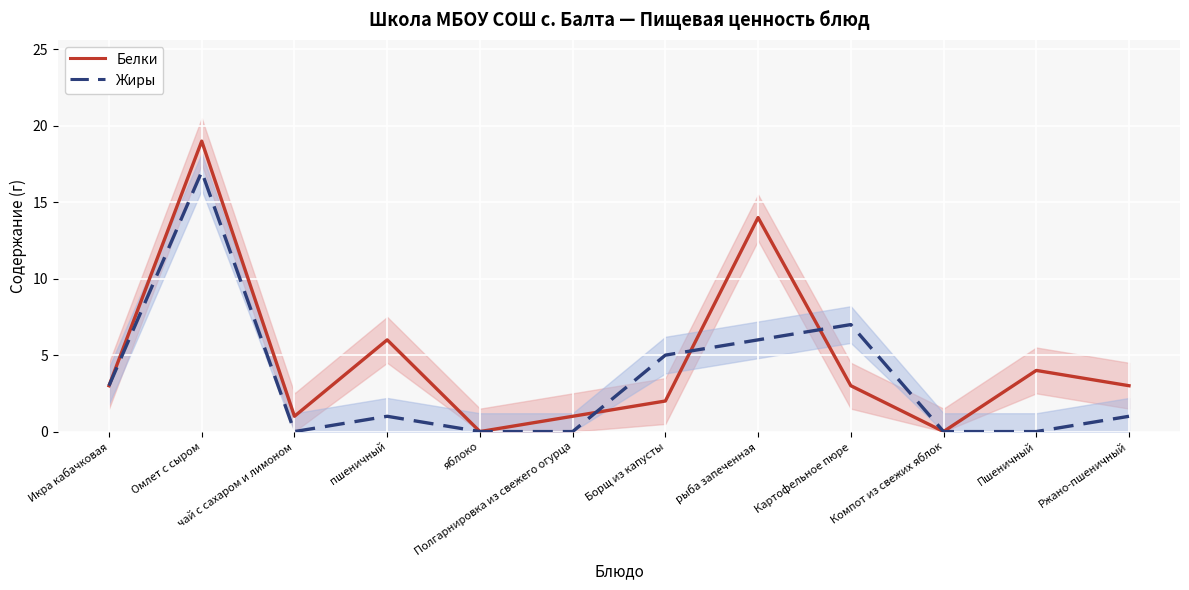

What is the spread (max minus min) of values at чай с сахаром и лимоном?

1